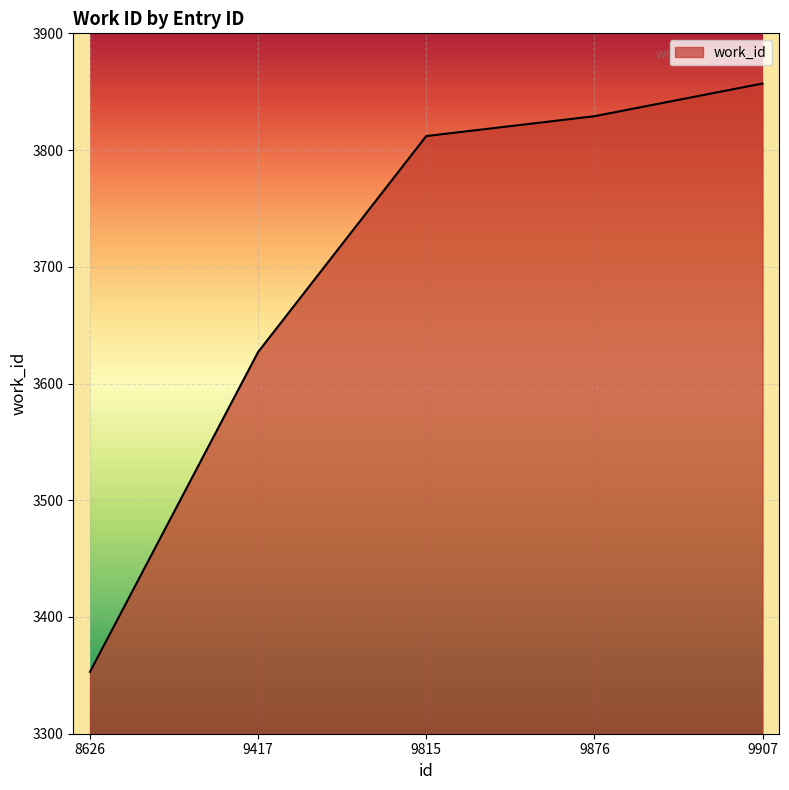

How many distinct data groups are displayed?

1